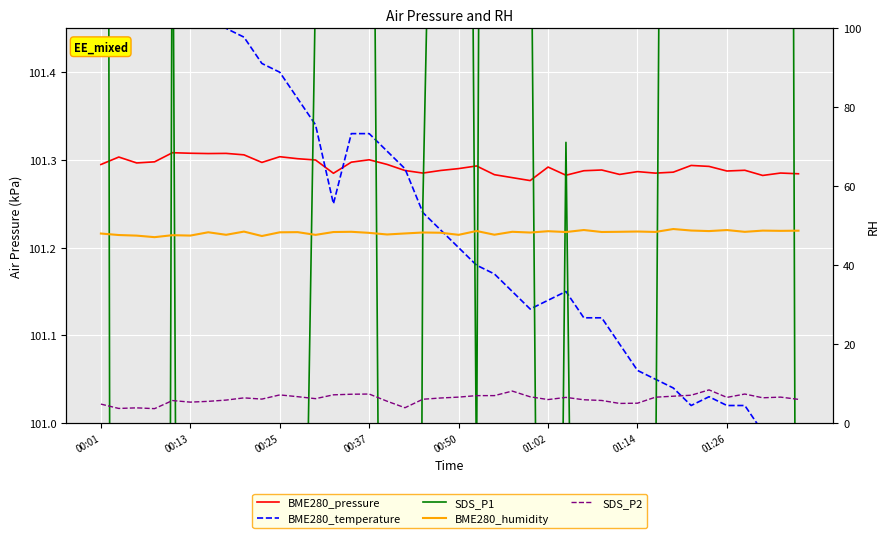

What is the highest value of the BME280_temperature series?

101.6